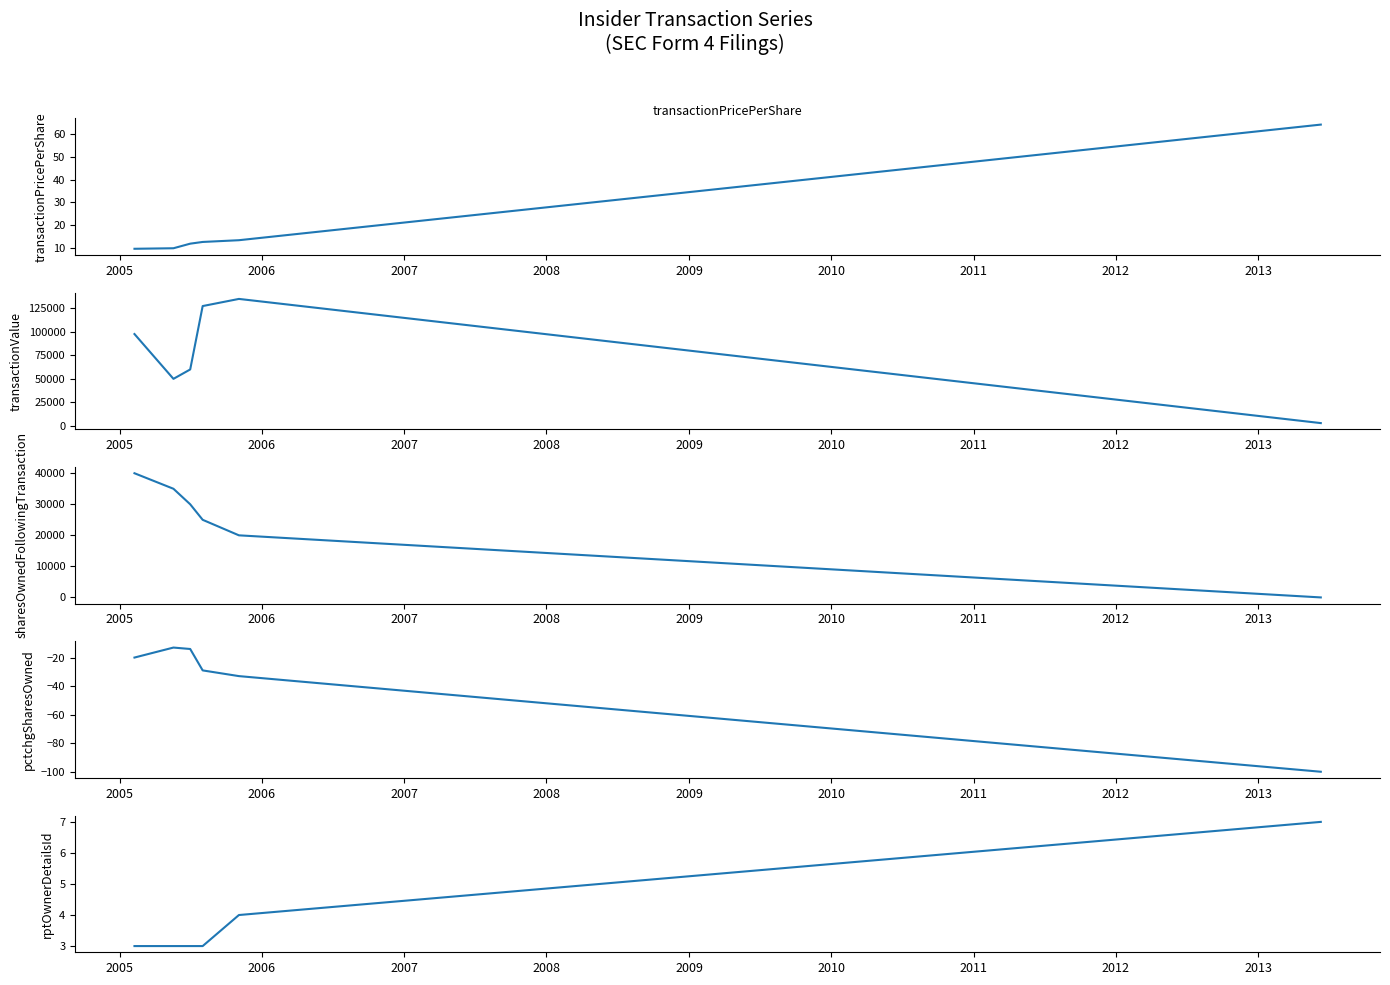

How many times do transactionPricePerShare and sharesOwnedFollowingTransaction cross each other?

1